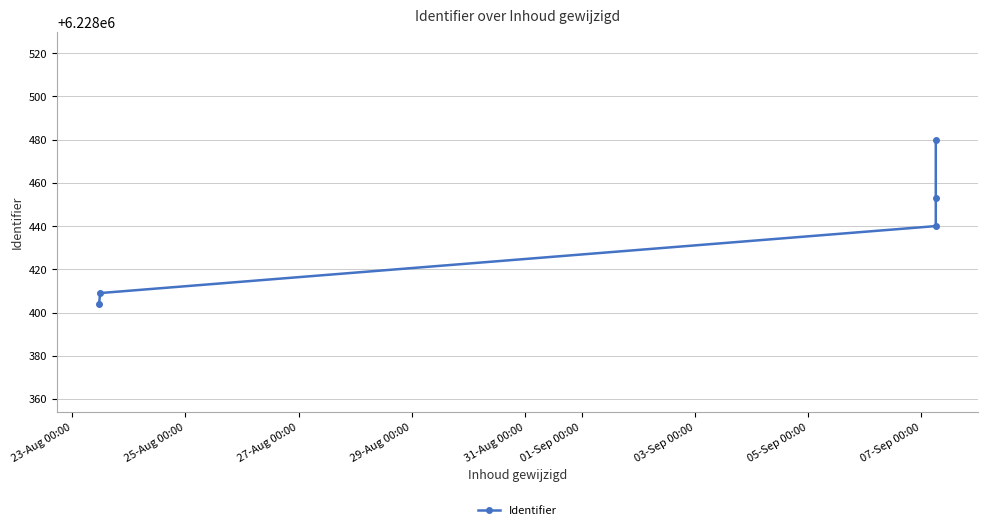

What is the ratio of the value at 23-Aug 00:00 to the value at 29-Aug 00:00?

1.0